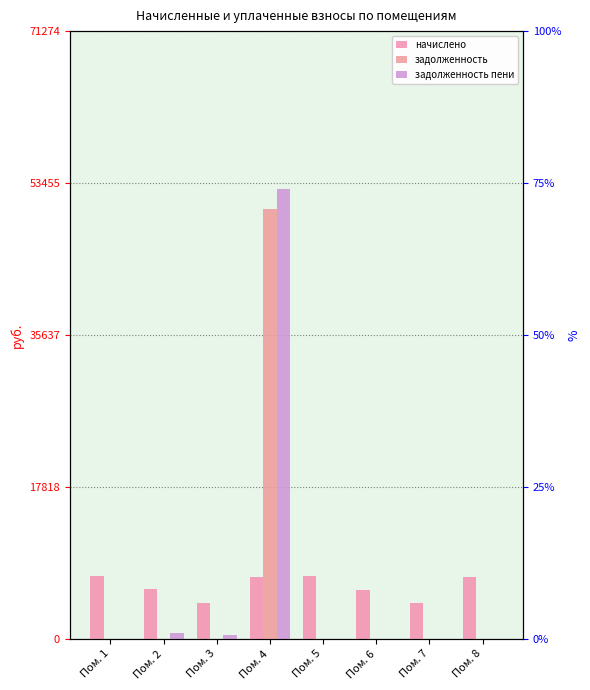

What are all the series names shown in the legend?

начислено, задолженность, задолженность пени